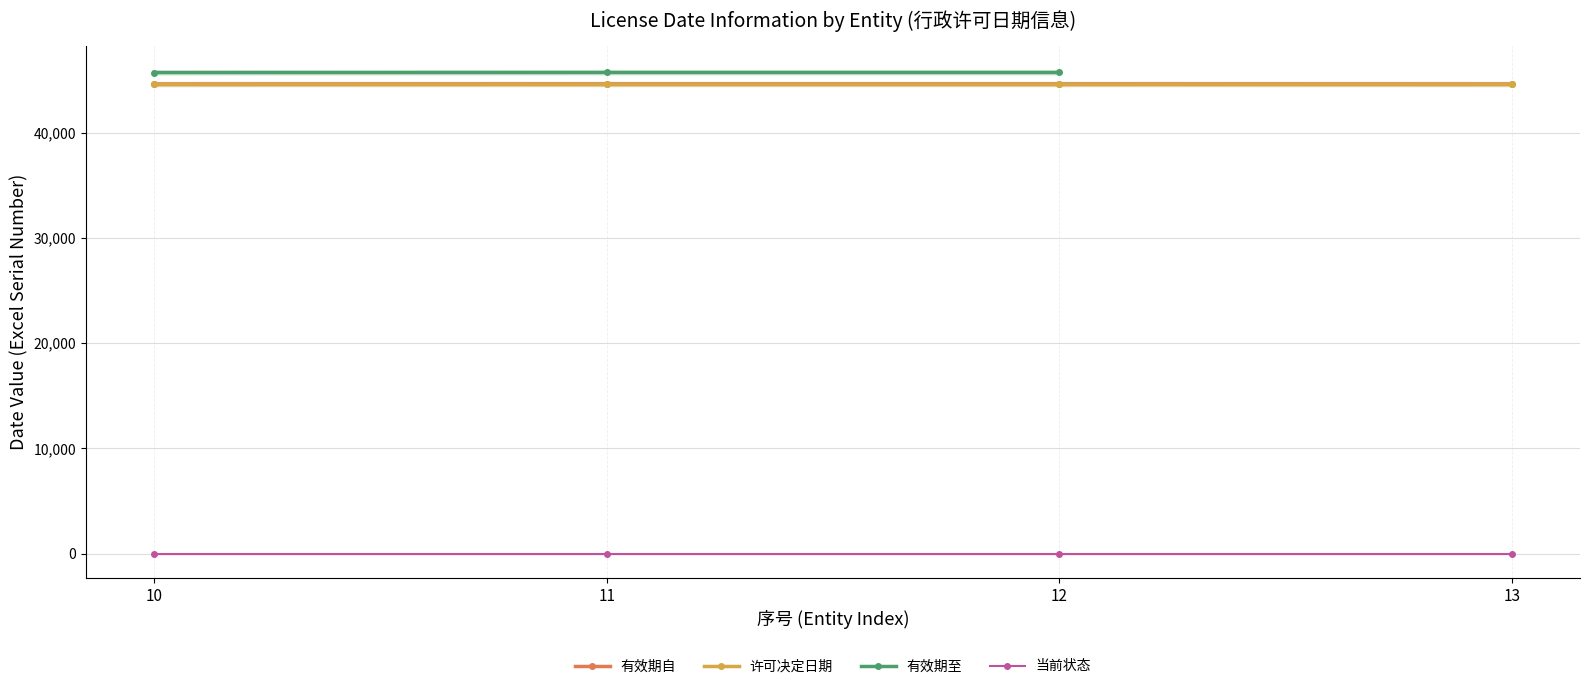

Is the value of 当前状态 at 12 greater than the value of 许可决定日期 at 13?

No